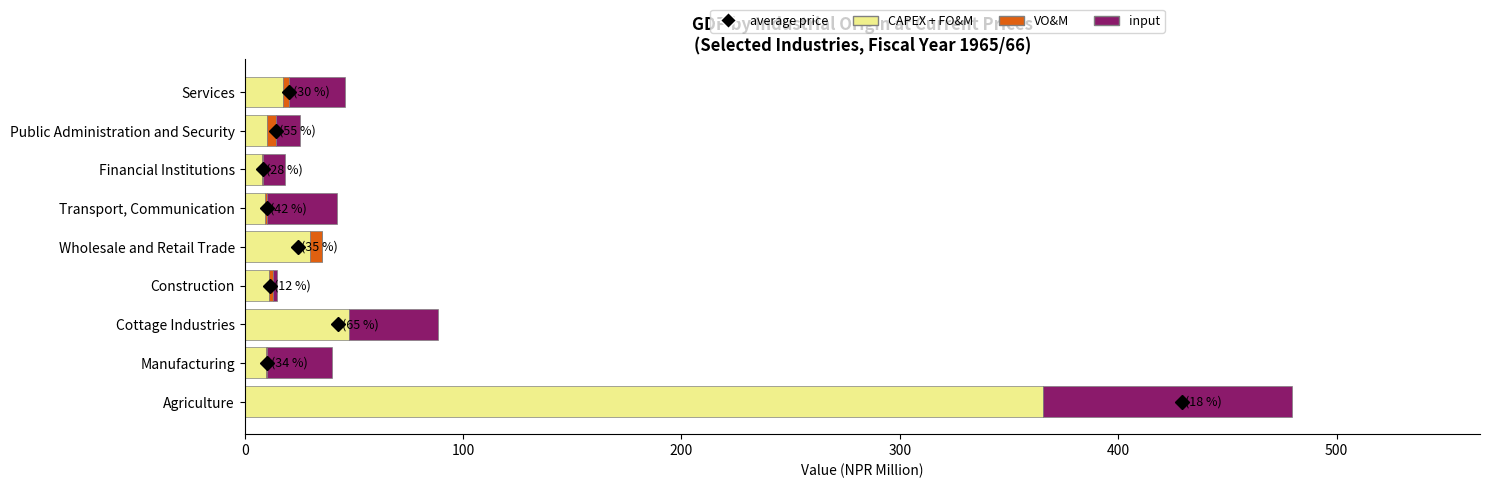

At which category is the sum across all series the highest?

Agriculture